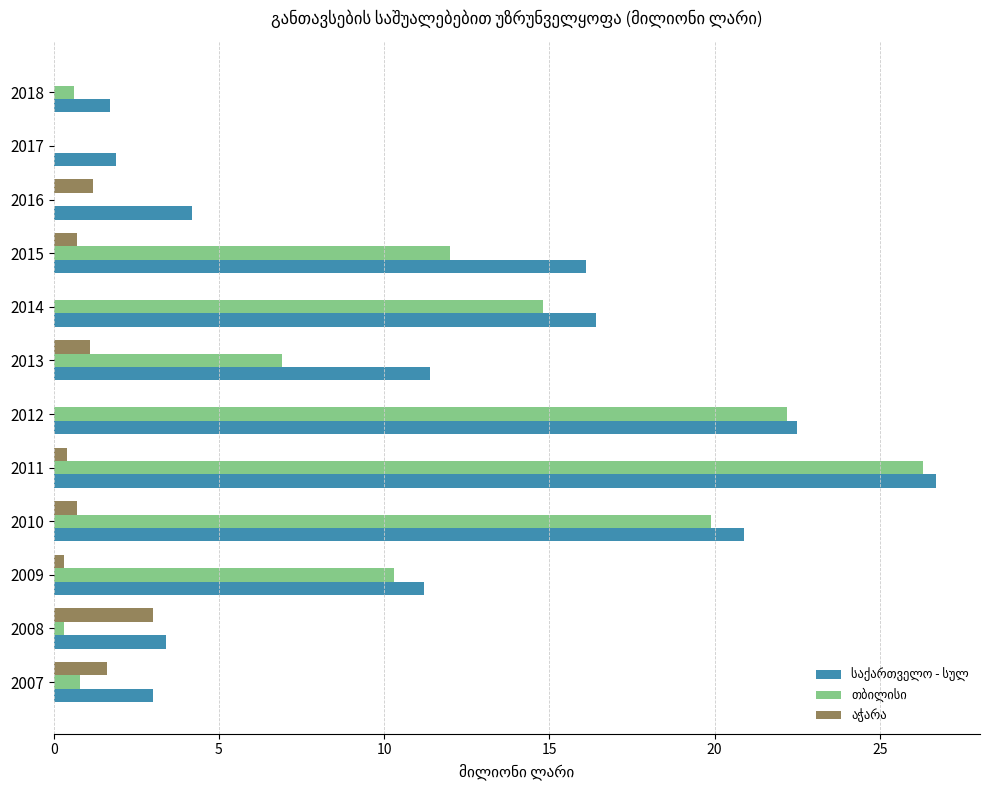

At which category does the chart reach its peak across all series?

2011